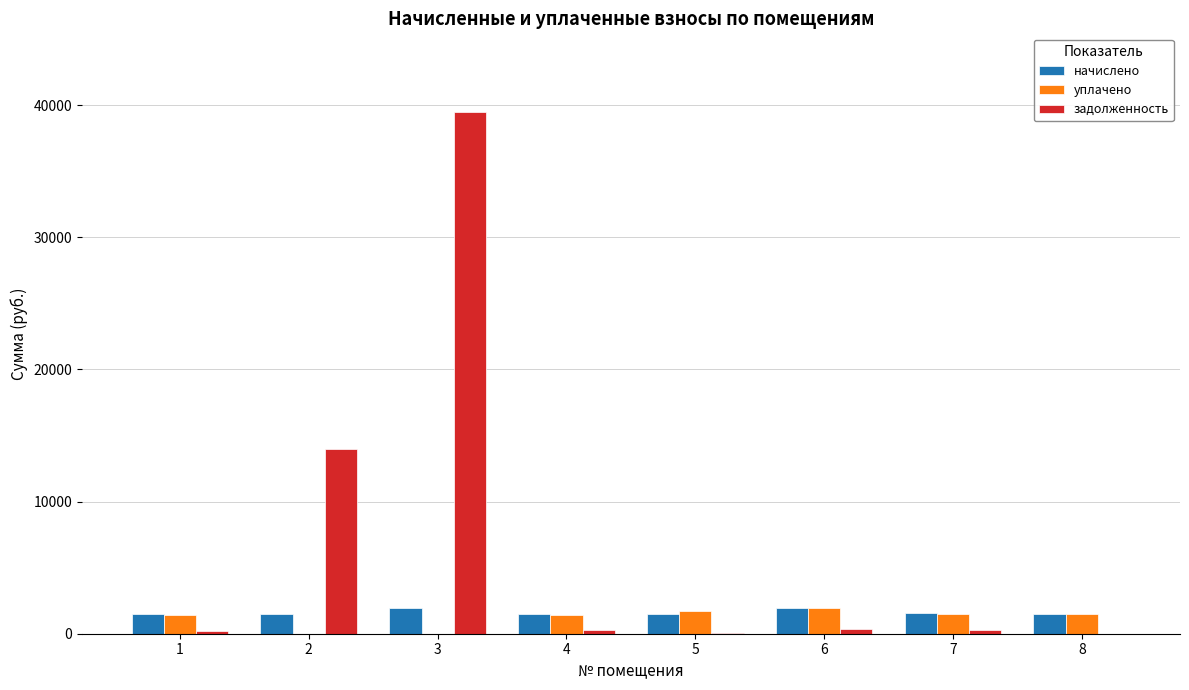

How many groups of bars are there?

8